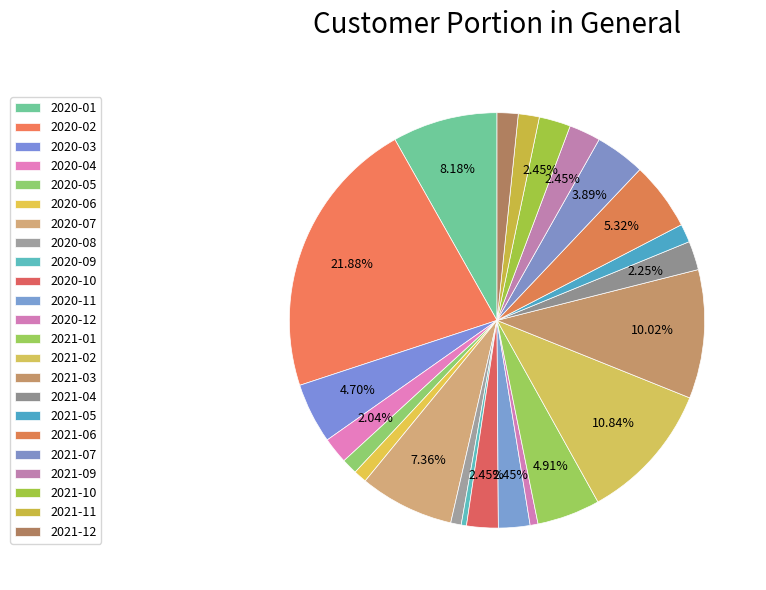

What percentage do 2020-11 and 2021-12 together represent?

4.1%